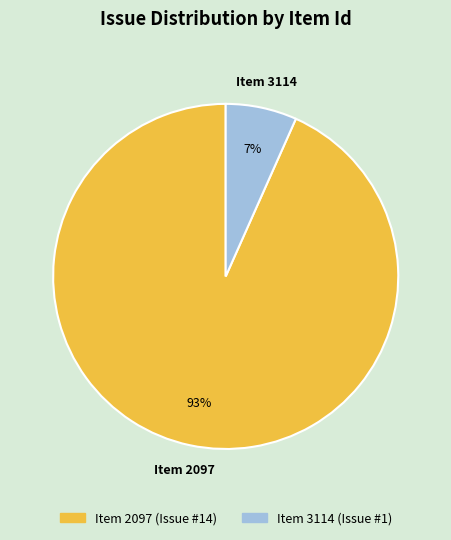

How many segments does this pie chart have?

2